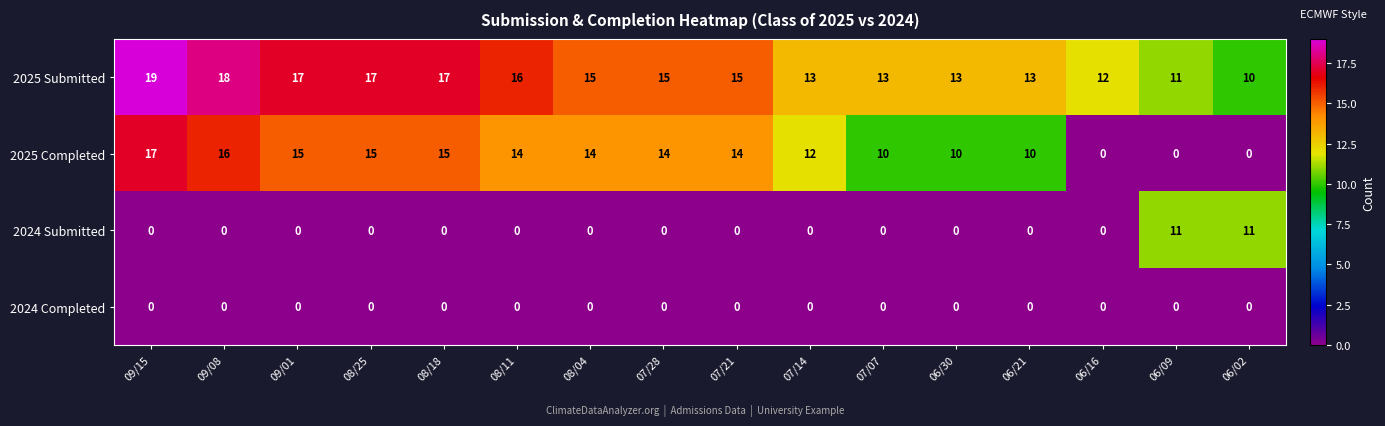

True or false: 2024 Completed has a value of 0 at 08/11.

True